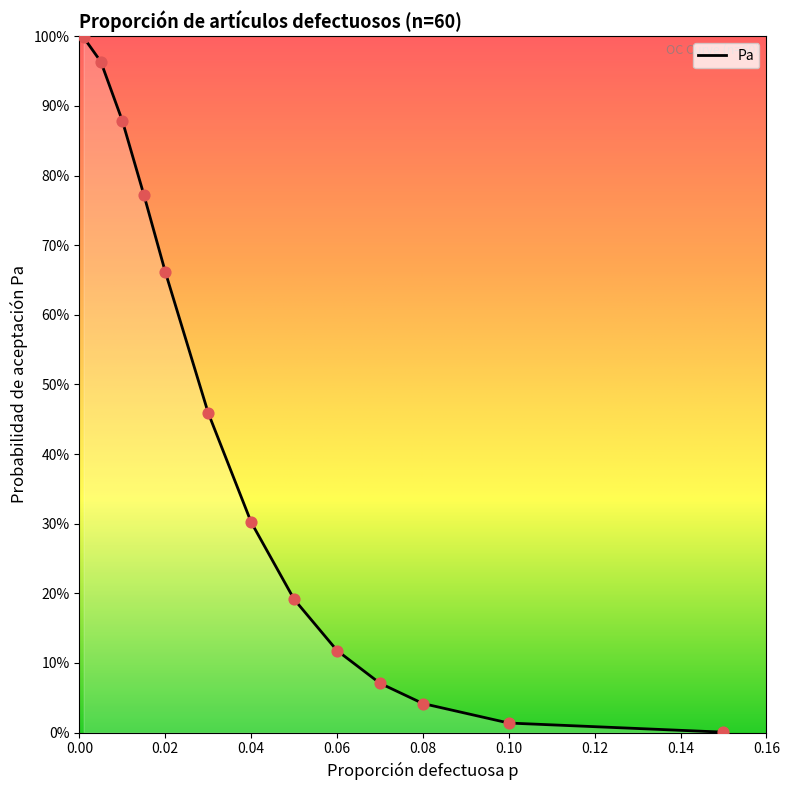

Does the chart have visible grid lines?

No